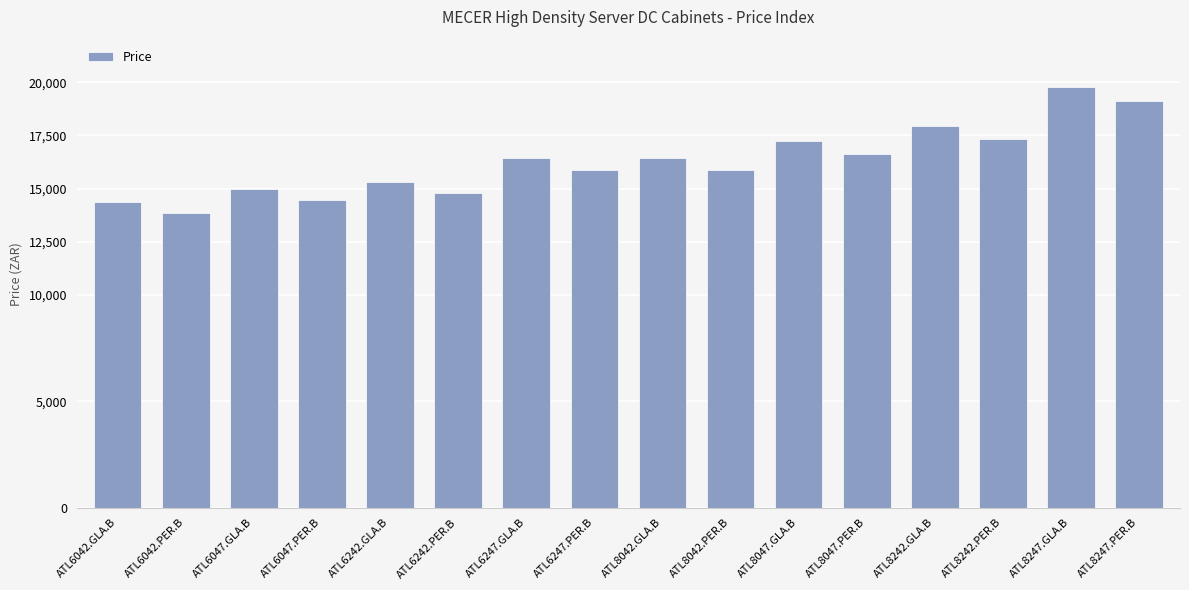

What is the minimum value shown in the chart?

13830